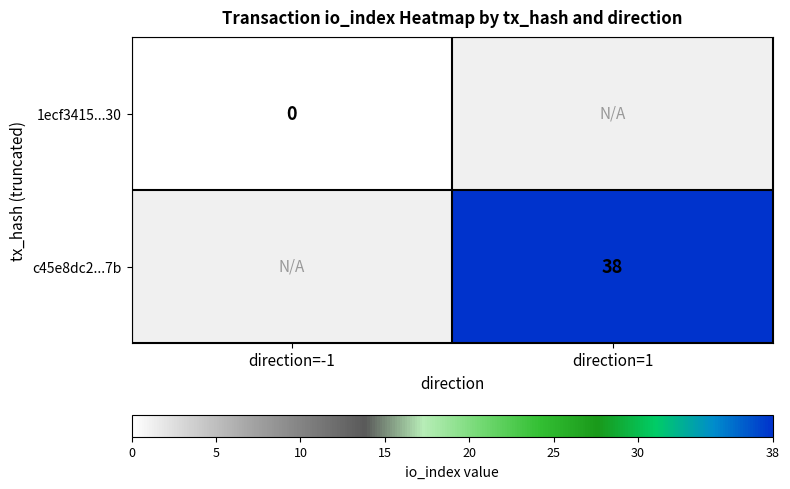

The c45e8dc2...7b series shows 38 at direction=1. True or false?

True